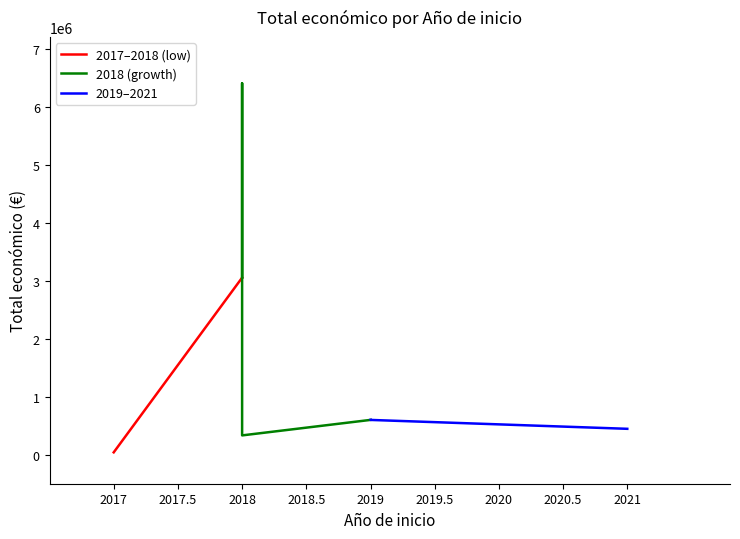

The value at 2018 is 70897. True or false?

False